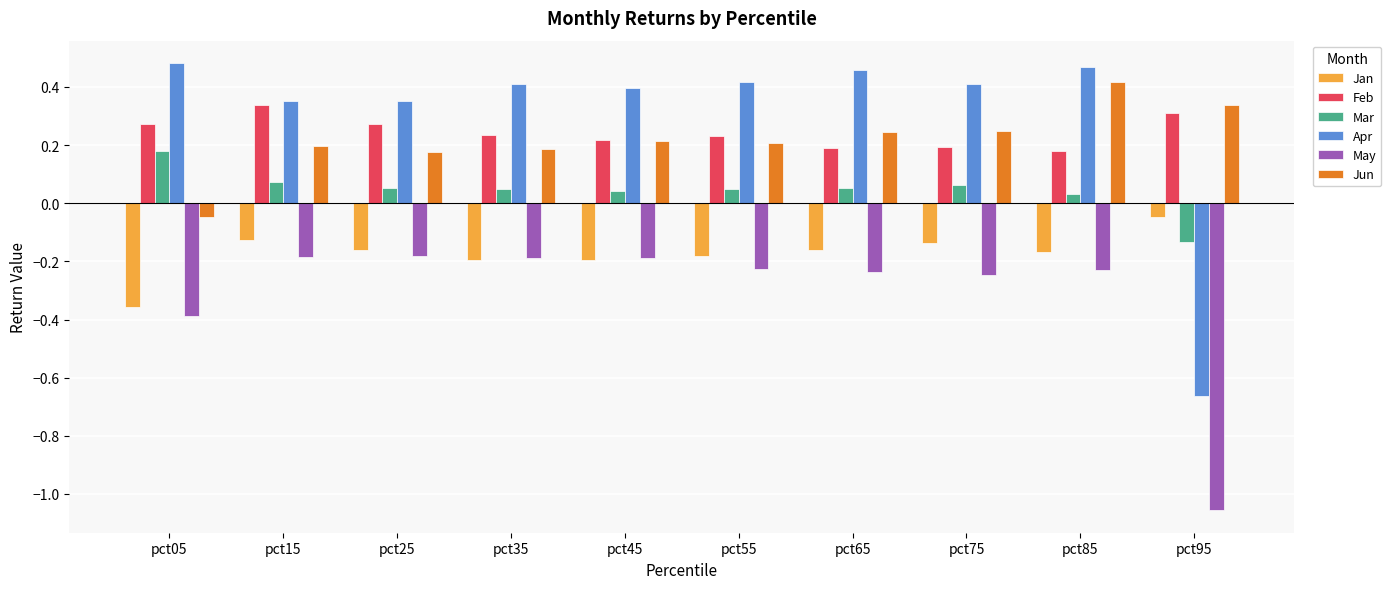

Rank the series by their maximum value, from highest to lowest.

Apr, Jun, Feb, Mar, Jan, May